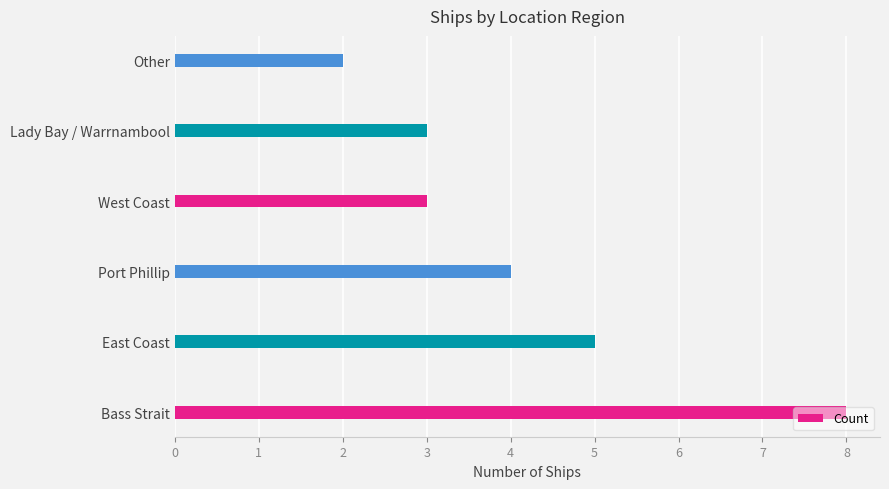

At which category does the chart reach its minimum across all series?

Other